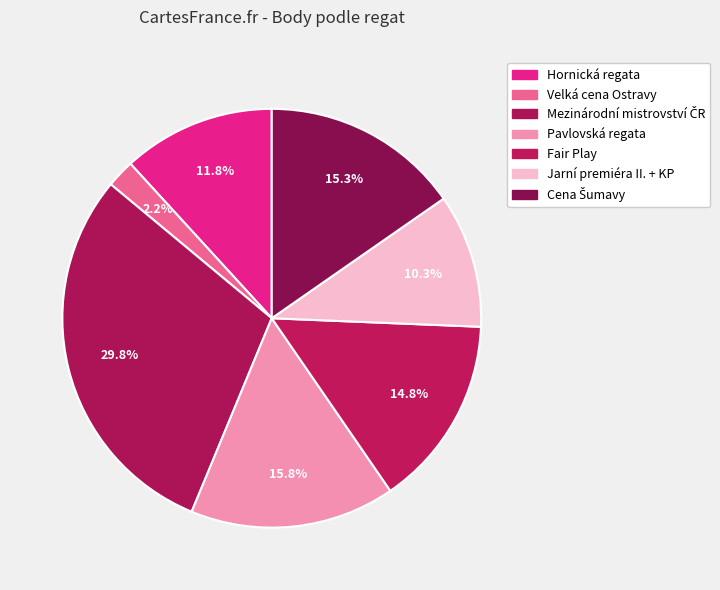

How many slices are in this pie chart?

7